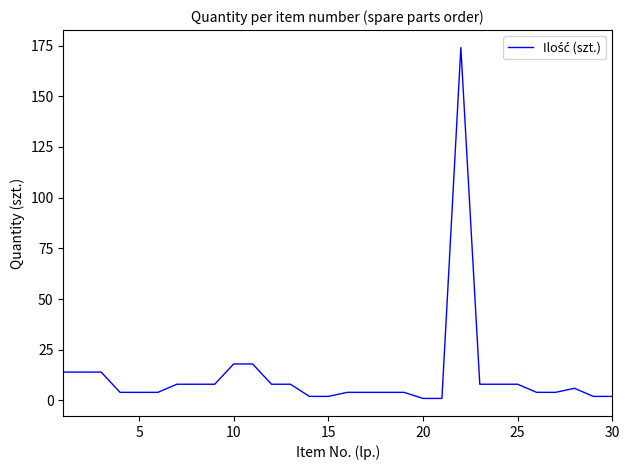

Does the chart have visible grid lines?

No